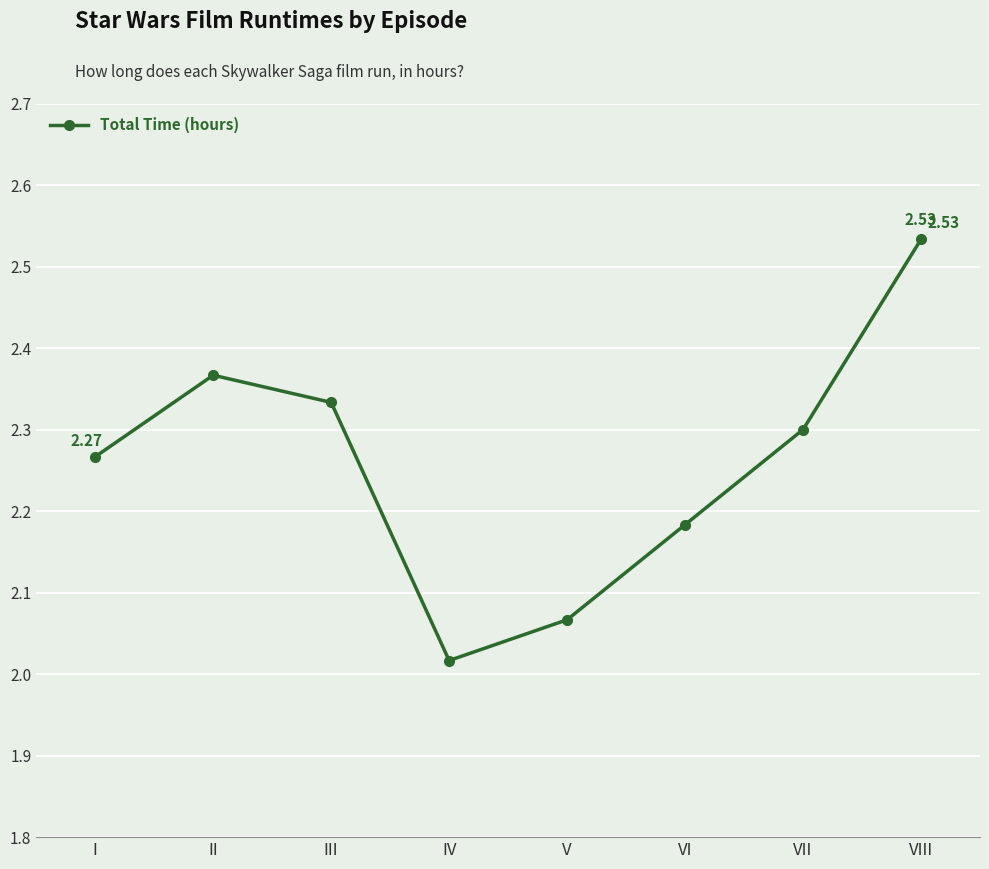

At which category does the data reach its first local peak?

II